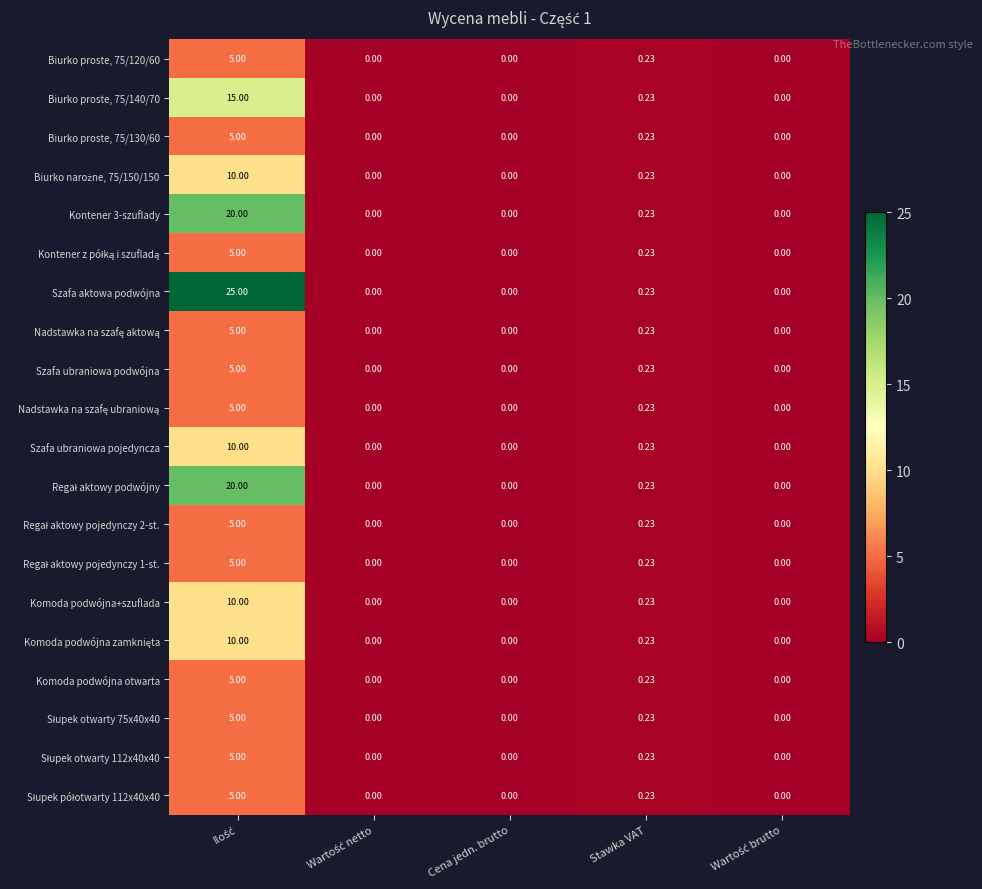

Which series has the largest total across all categories?

Szafa aktowa podwójna